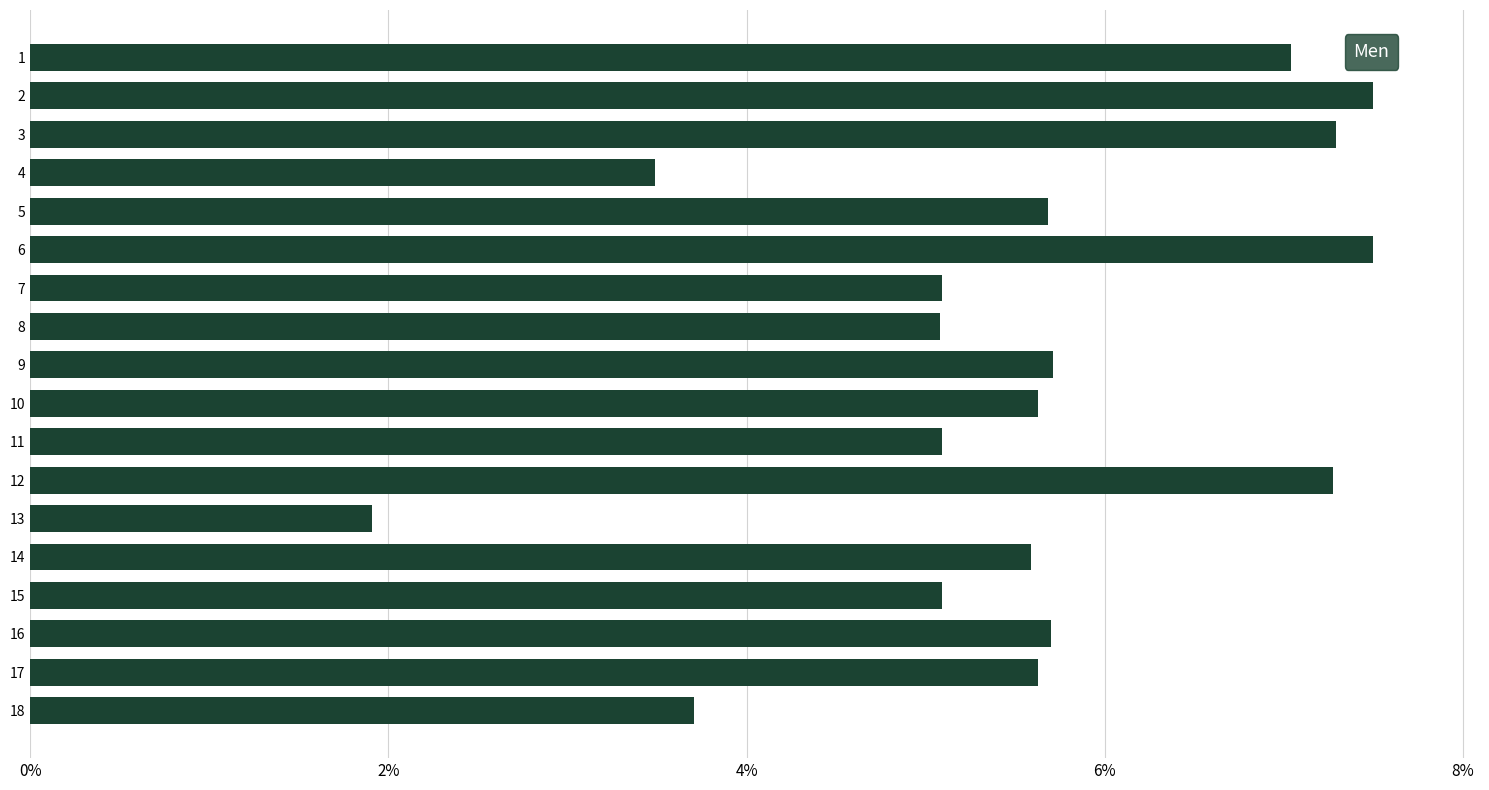

What is the sum of all values?

1.0